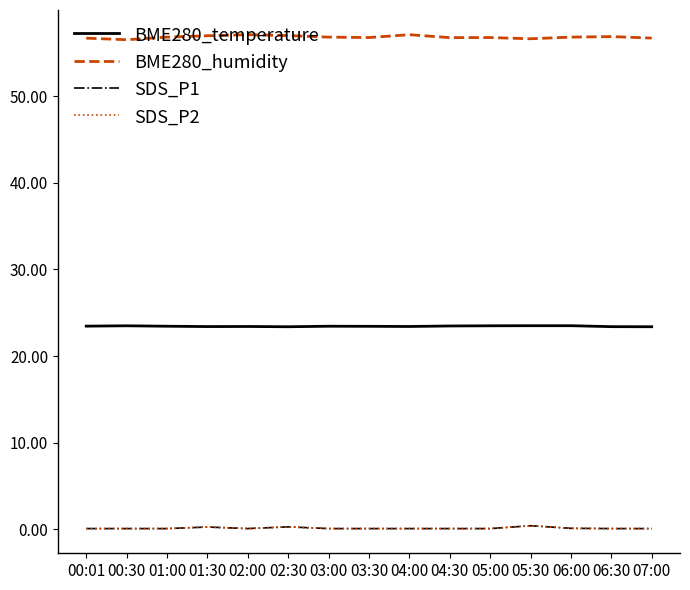

Does the chart display data point markers on the line(s)?

No